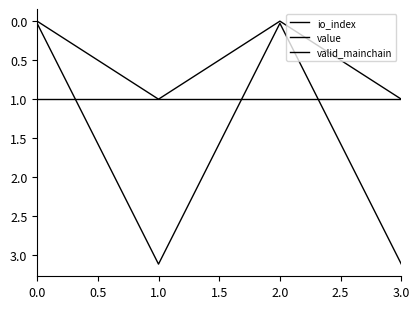

At which label does value reach its peak?

1.0